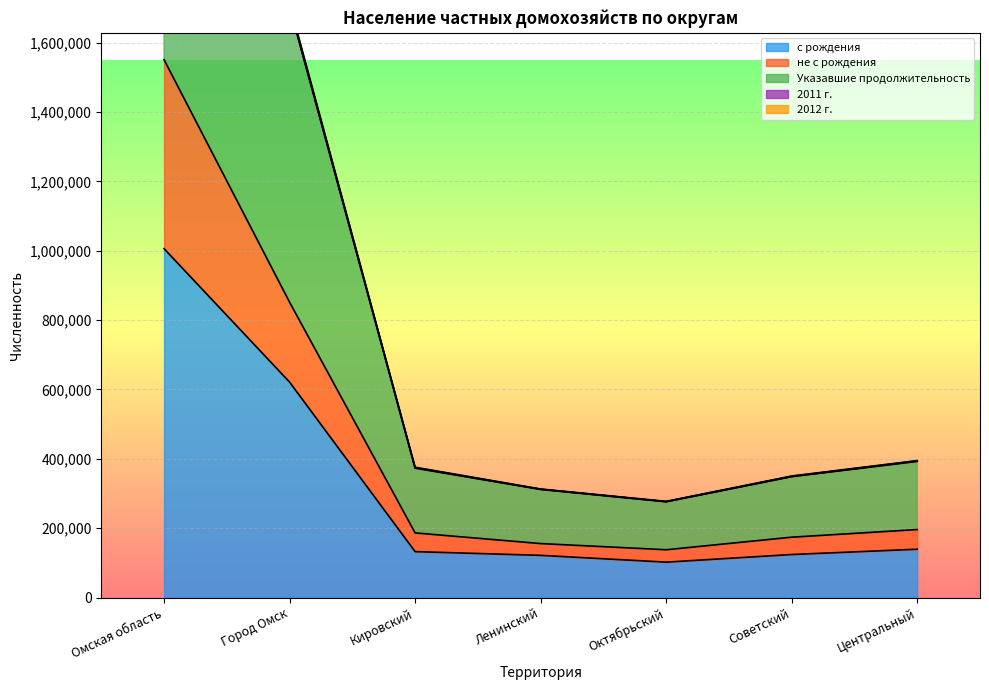

What is the label of the 1st point from the right?

Центральный